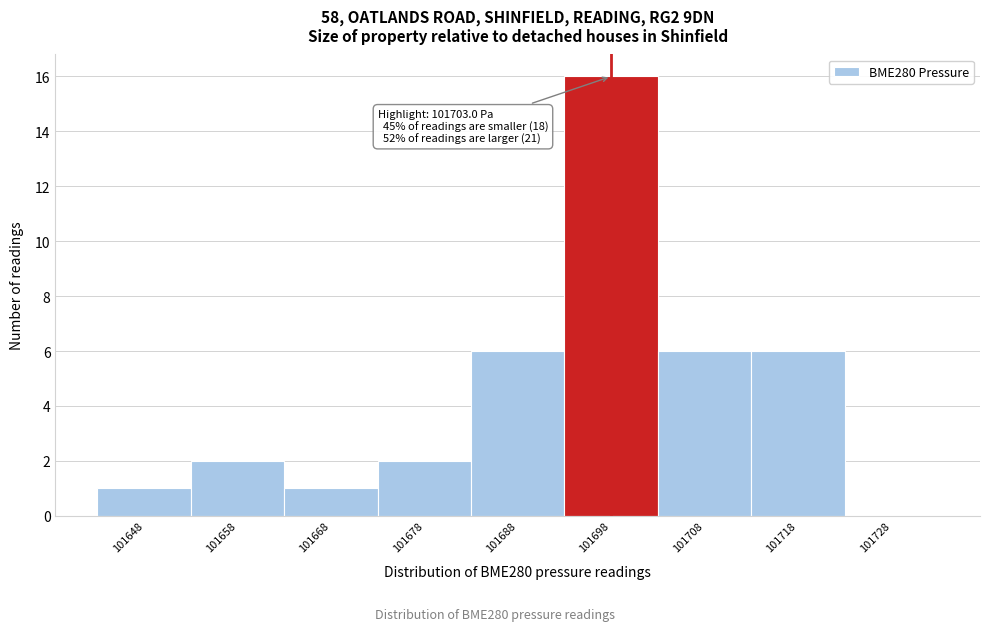

Reading left to right, list all the values displayed in this chart.

101648=1	101658=2	101668=1	101678=2	101688=6	101698=16	101708=6	101718=6	101728=0